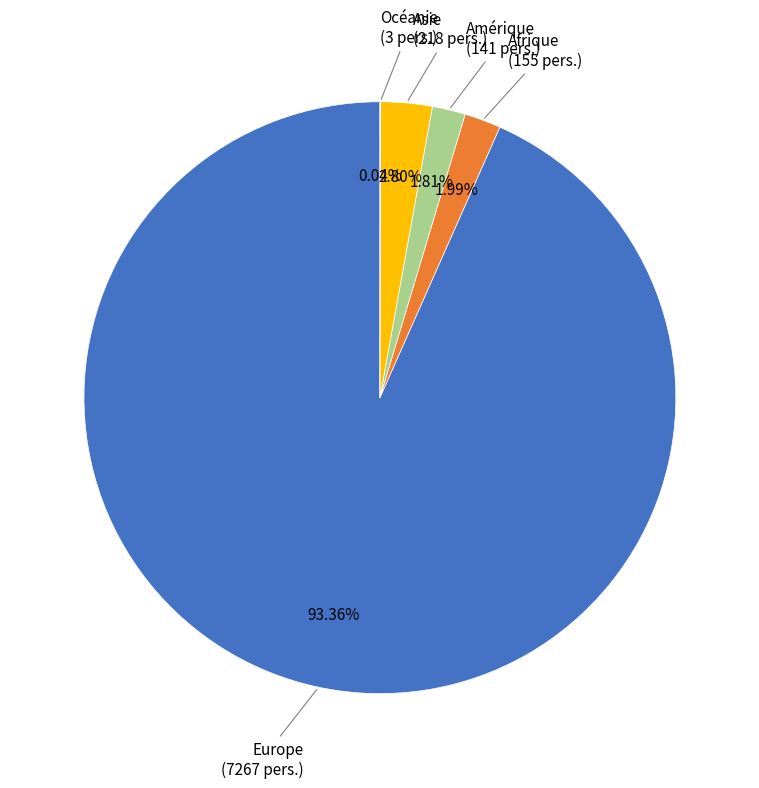

Is there any slice that represents more than half of the pie?

Yes